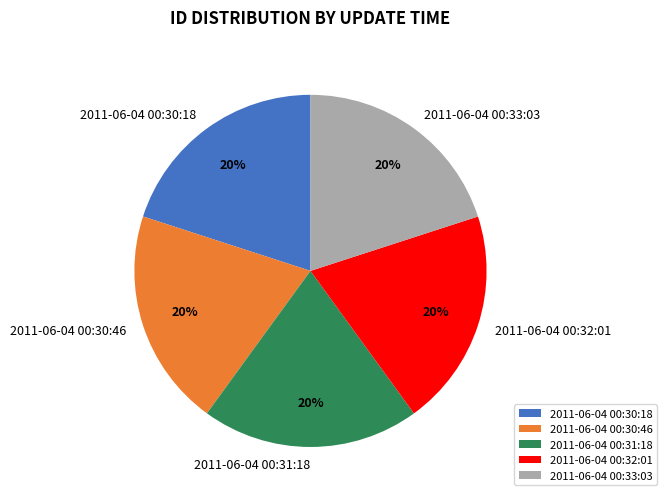

Approximately how many times larger is the value at 2011-06-04 00:30:46 compared to 2011-06-04 00:31:18?

1.0